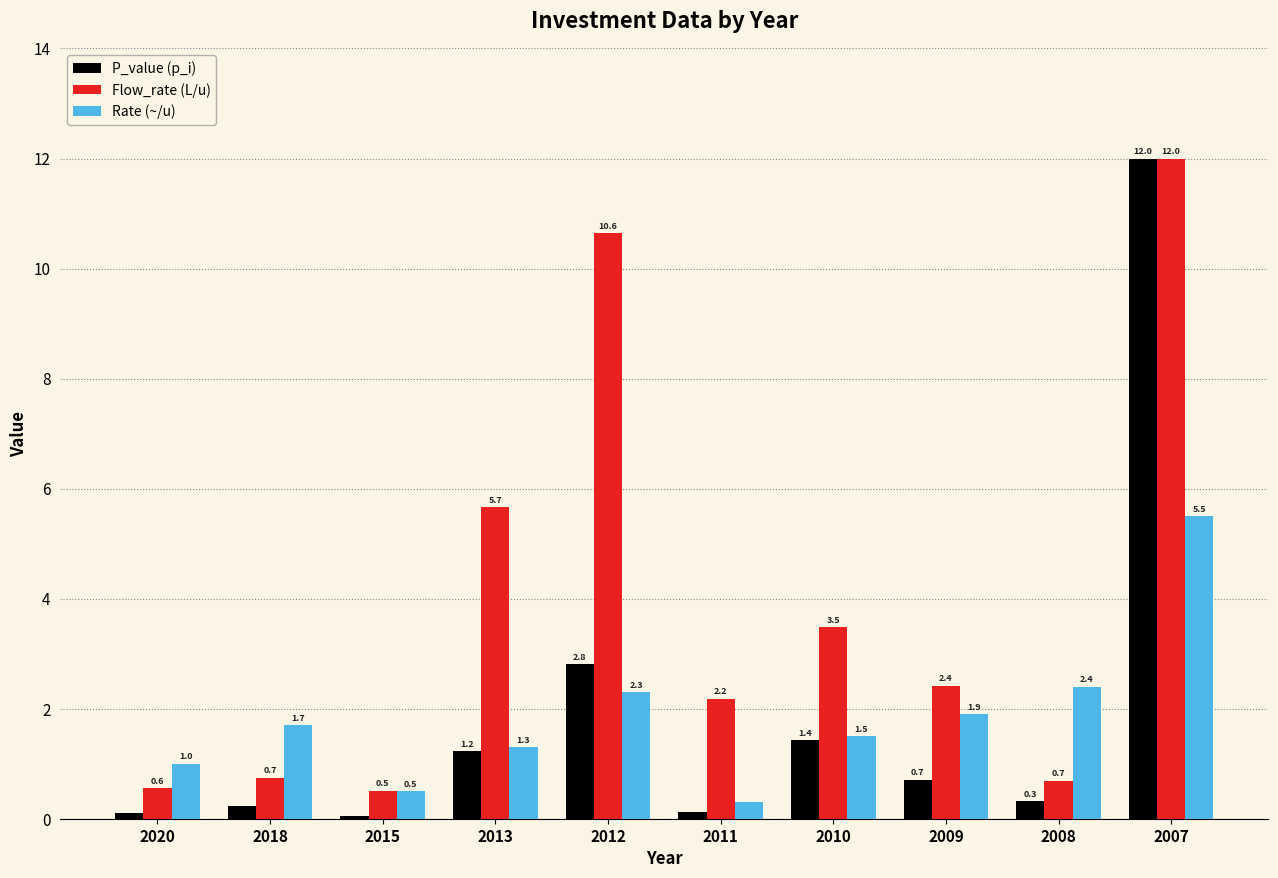

How many data points does each series have?

10